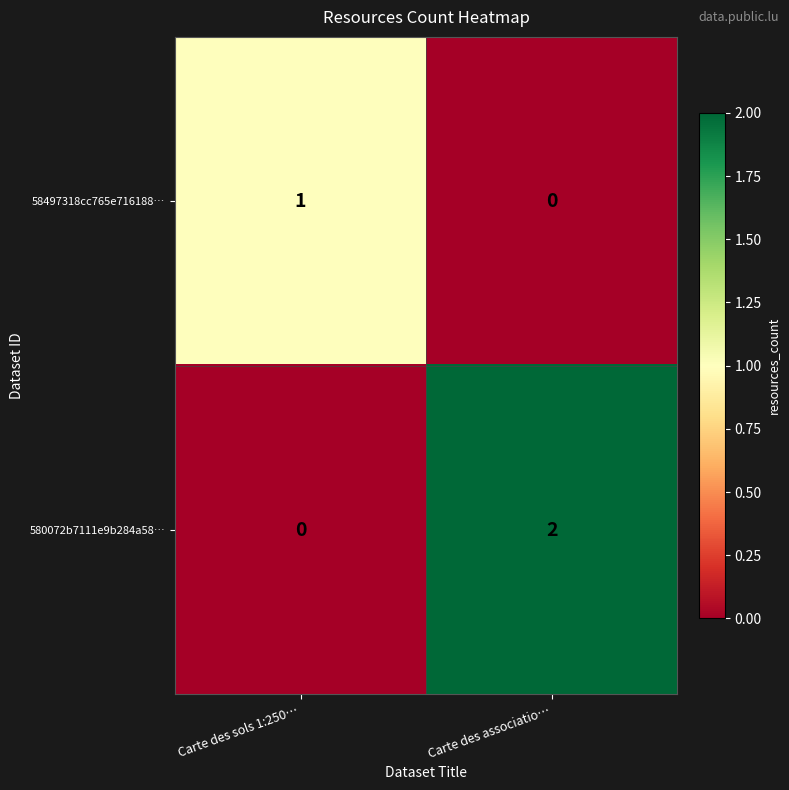

Rank the series by their maximum value, from lowest to highest.

58497318cc765e716188…, 580072b7111e9b284a58…